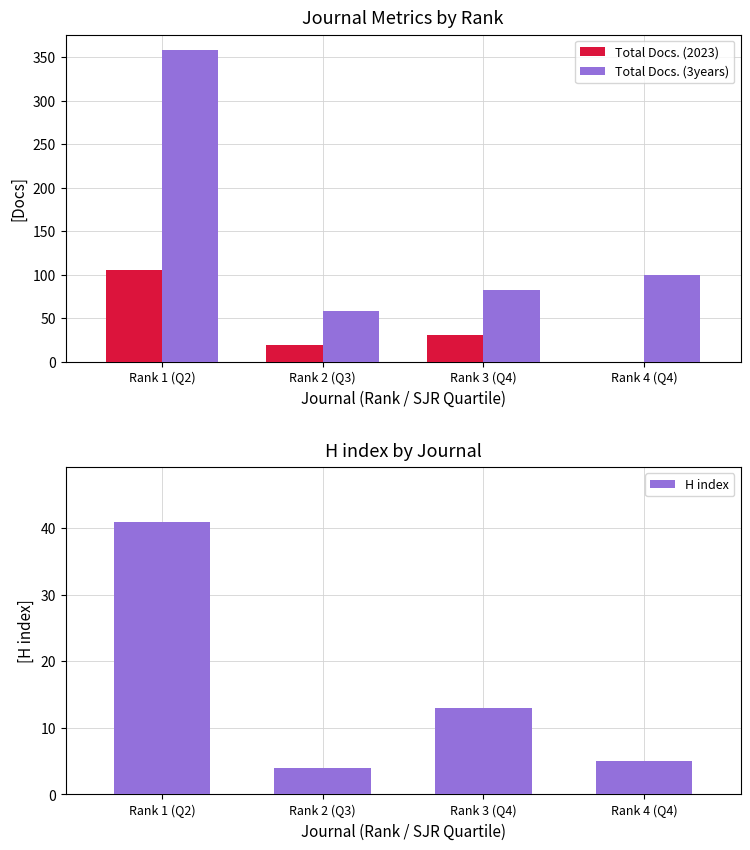

At how many categories does at least one series exceed 287?

1